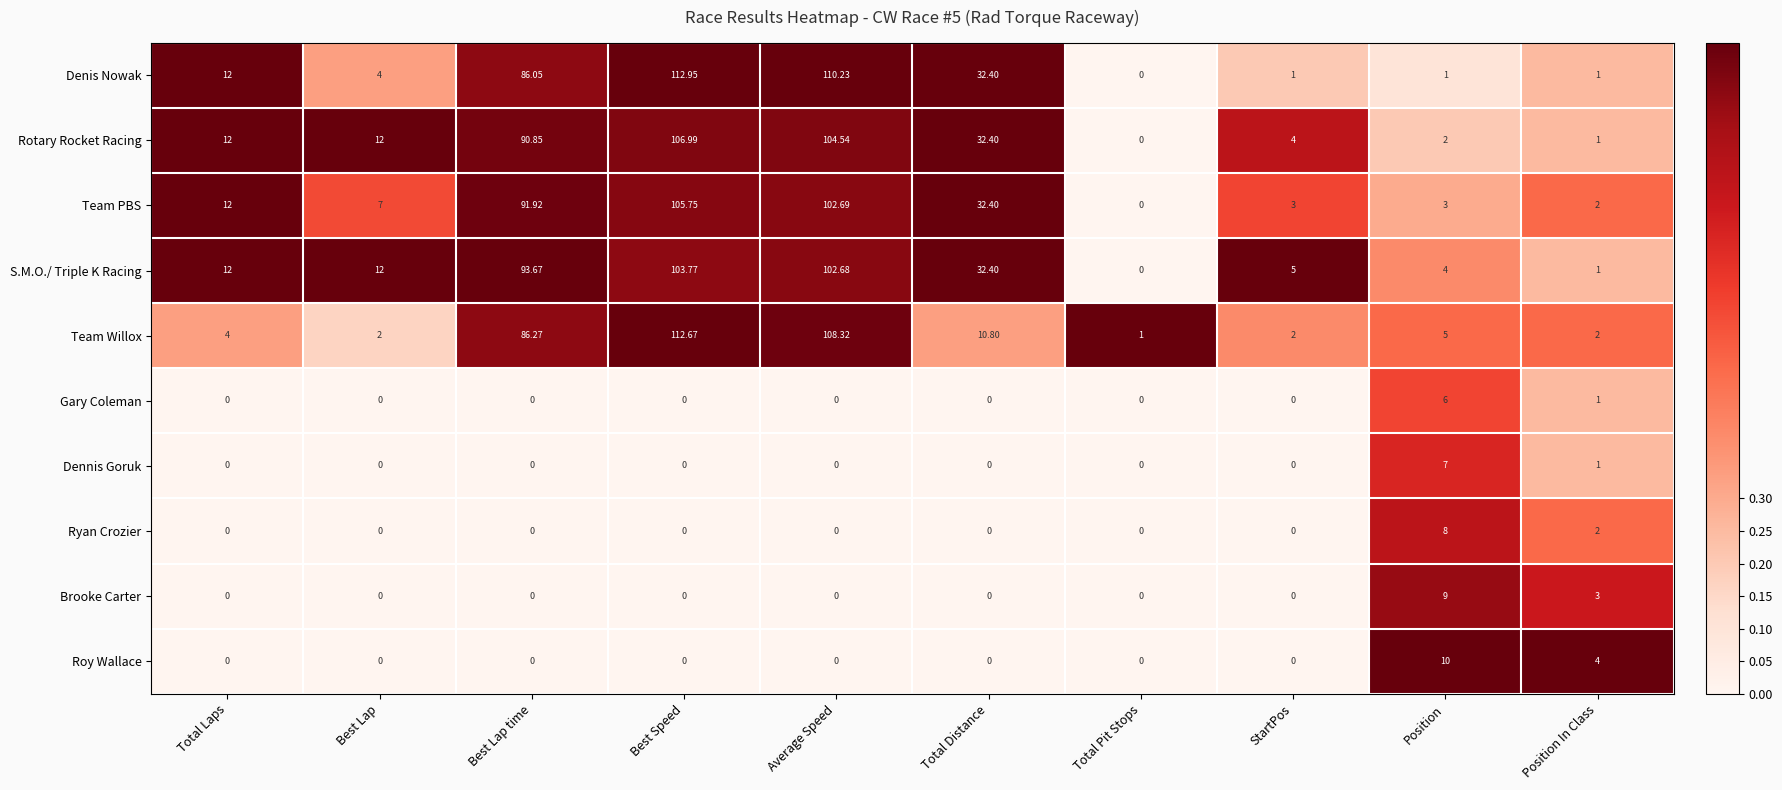

Which series has the largest total across all categories?

S.M.O./ Triple K Racing